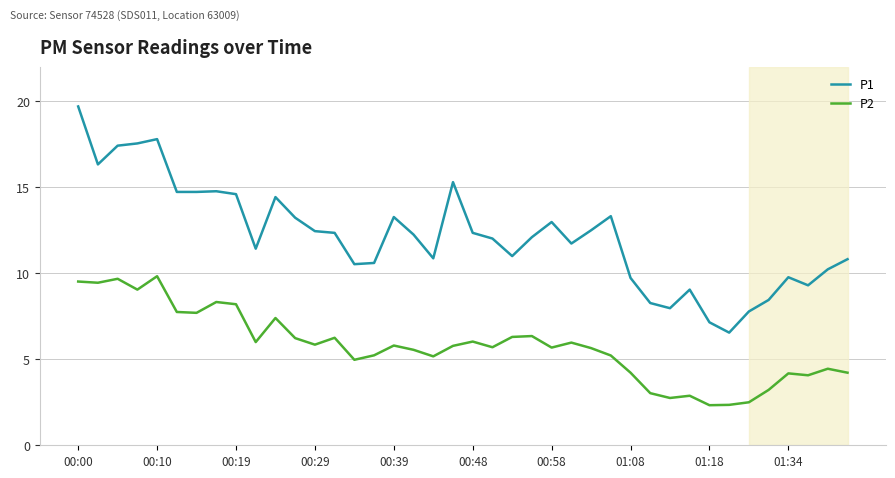

Which series has the largest total across all categories?

P1